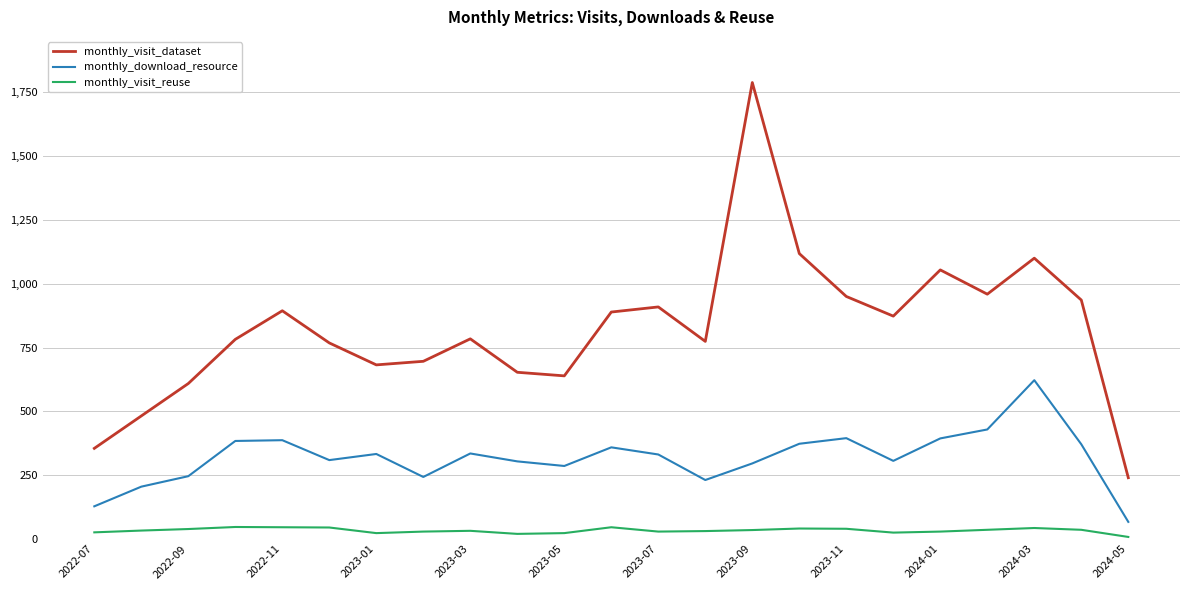

In monthly_visit_dataset, how many points are higher than both neighbors (excluding endpoints)?

6